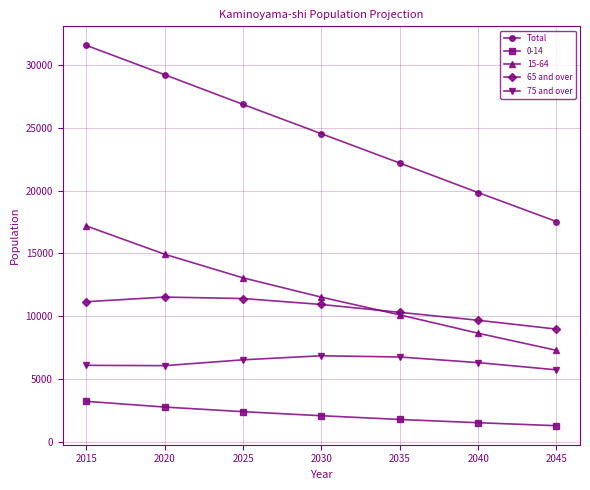

How many values in the 75 and over series are below 6305?

3